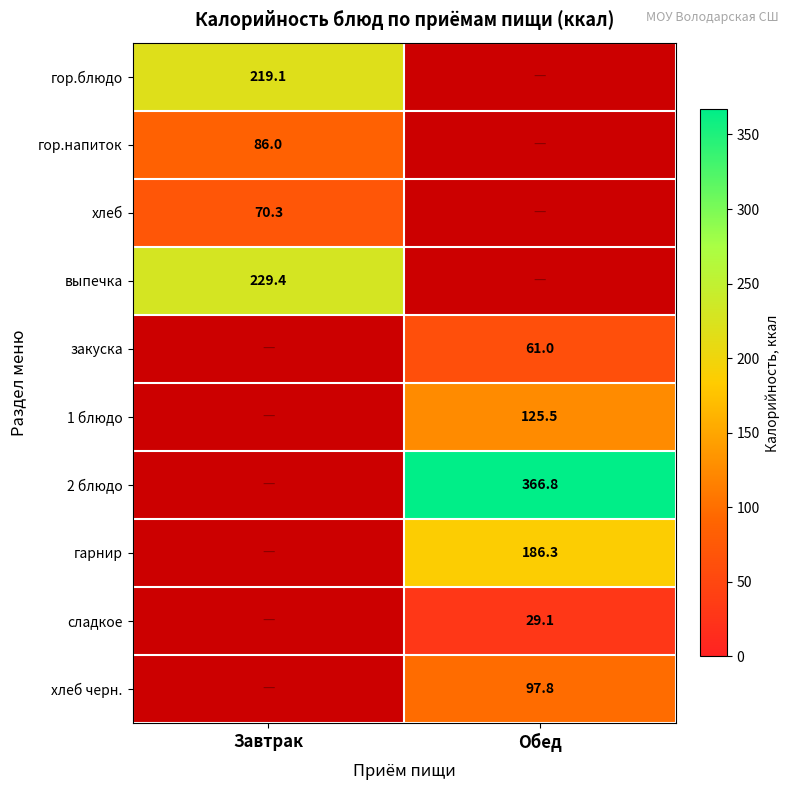

Which label corresponds to the largest value in the chart?

Обед